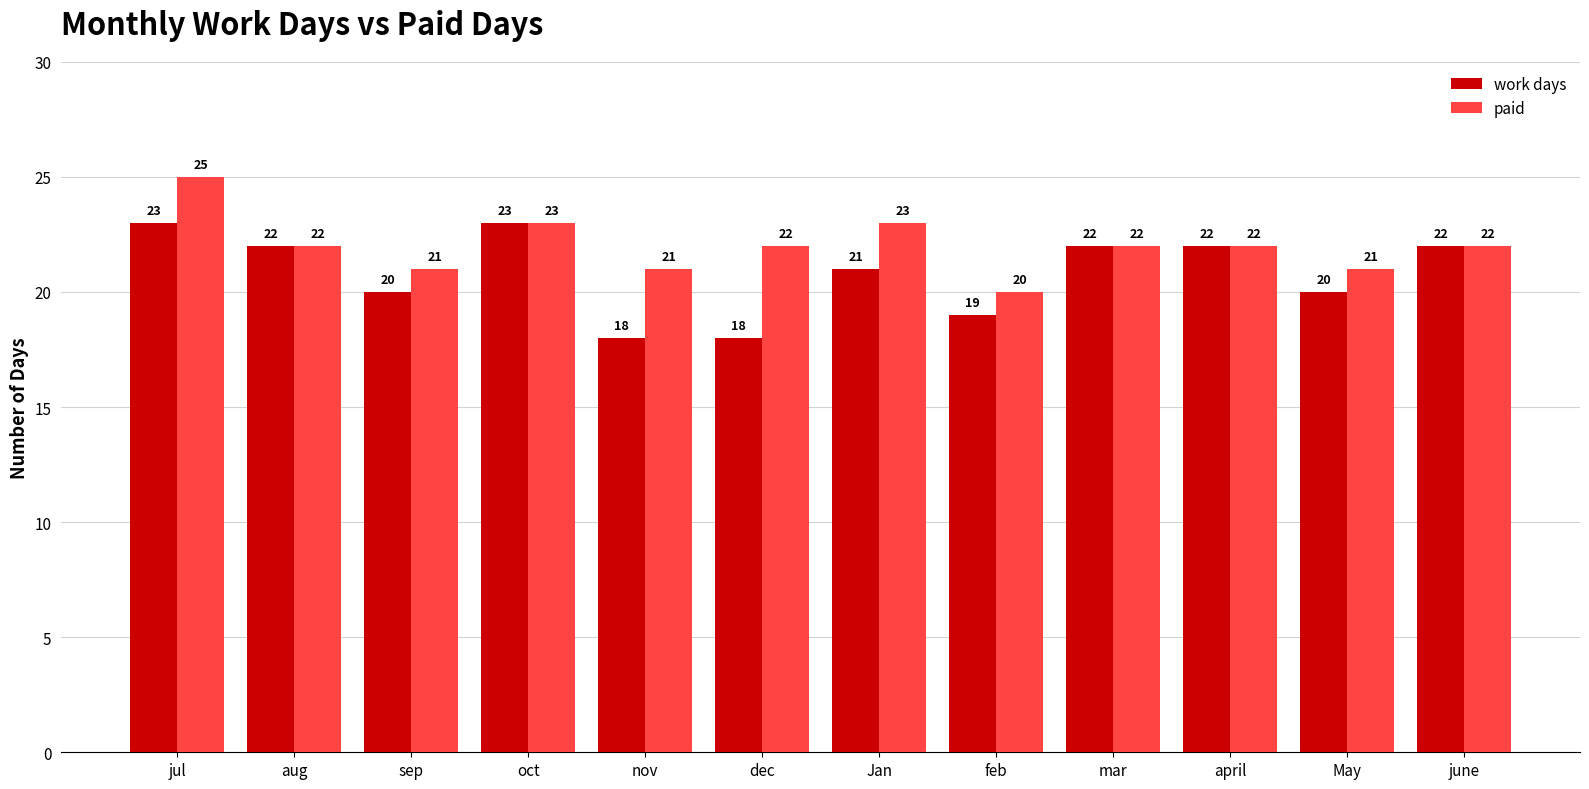

List the series in order of their overall mean, lowest first.

work days, paid